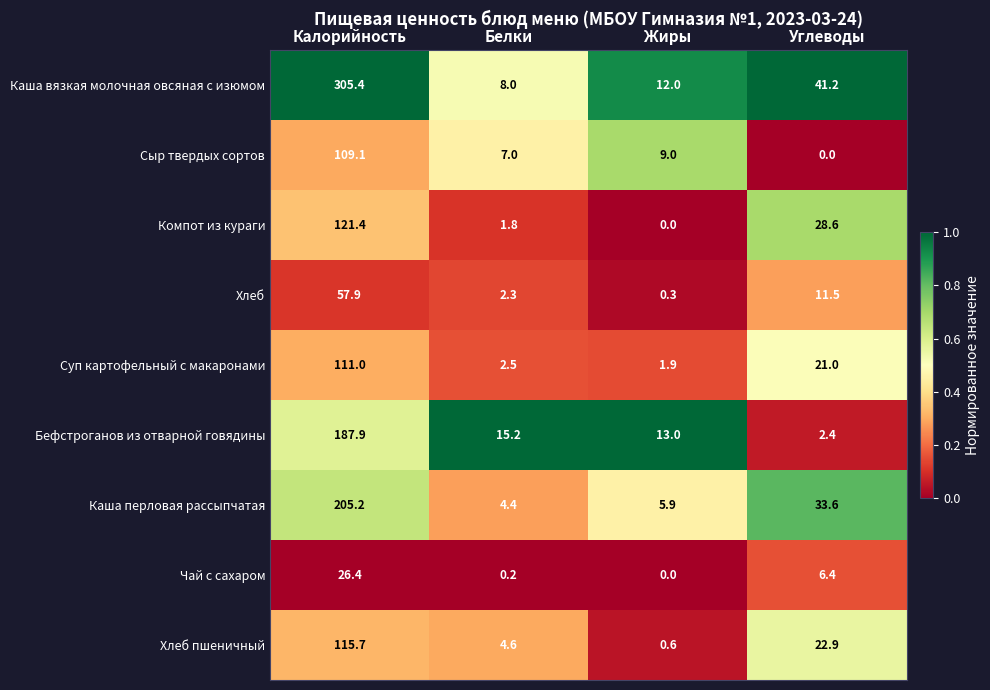

Between Жиры and Углеводы, which series saw the biggest shift?

Каша вязкая молочная овсяная с изюмом